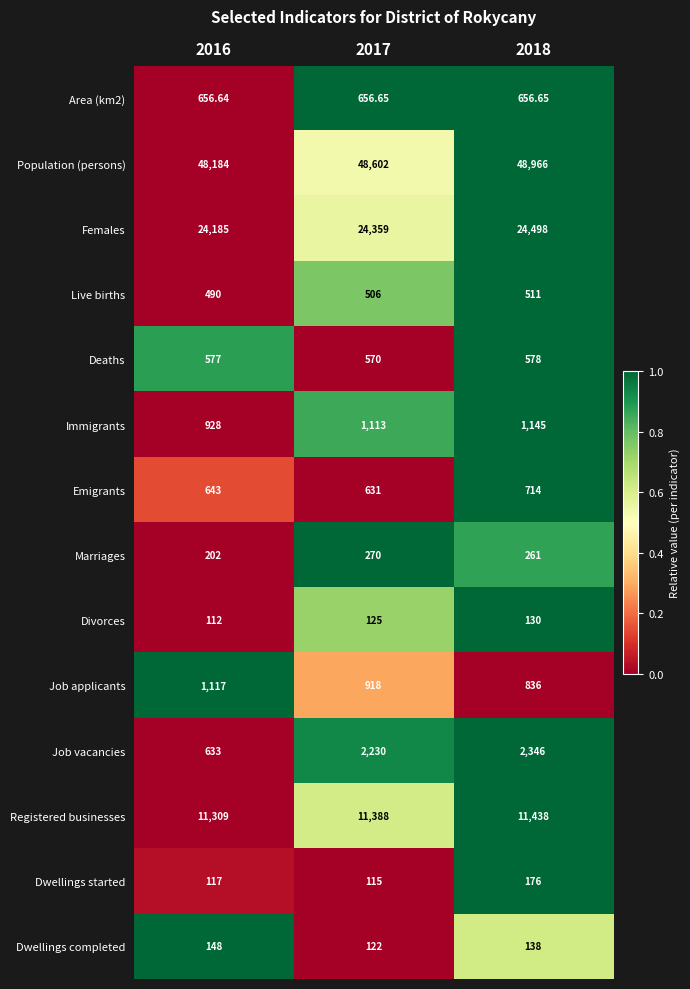

Which series has the largest total across all categories?

Population (persons)